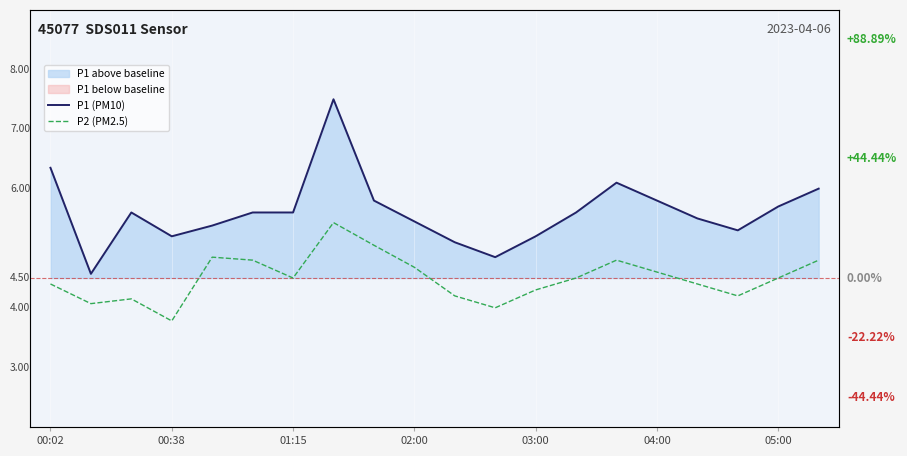

What is the sum of the P1 (PM10) values at 00:02 and 00:38?

10.9